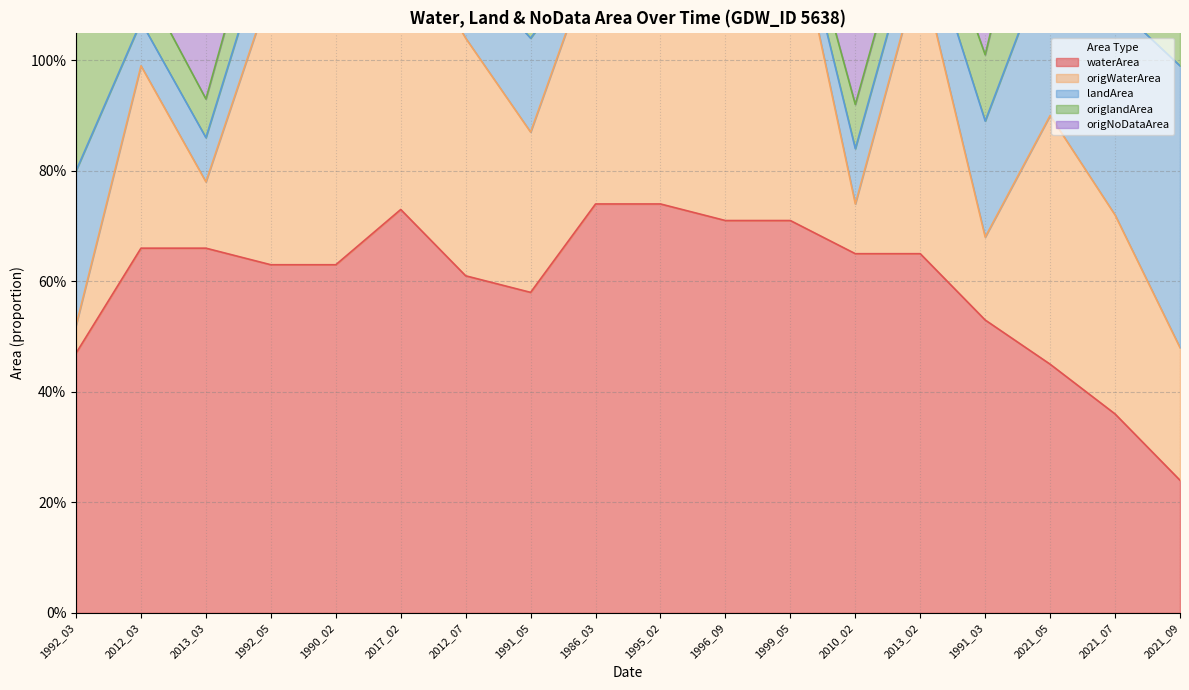

Read the origNoDataArea value at 1992_05.

1.4